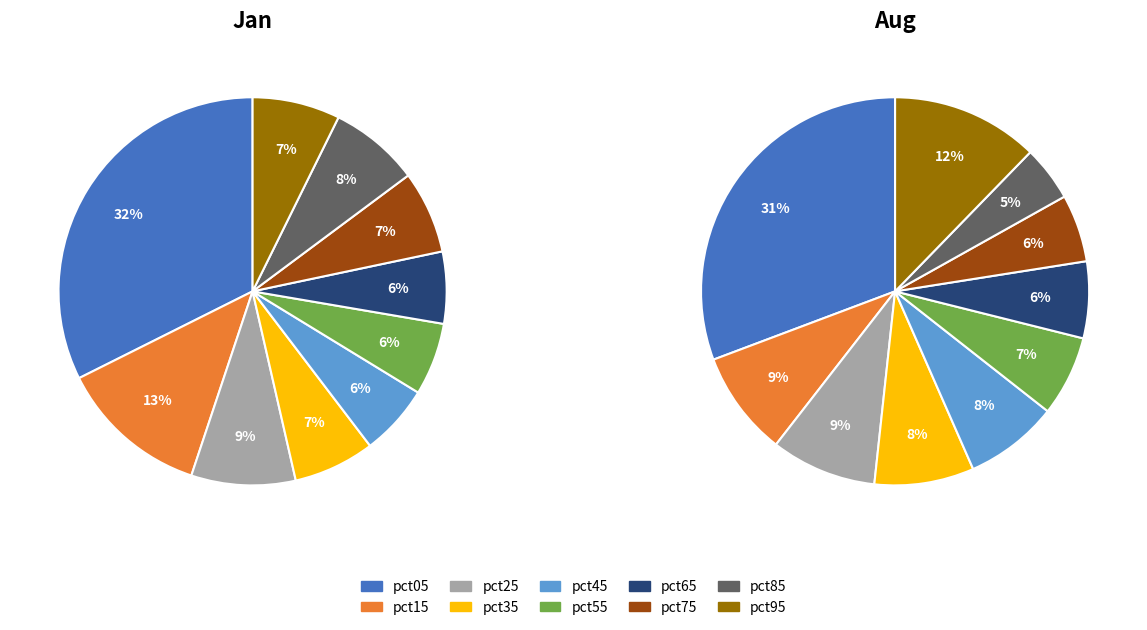

What portion of the pie excludes 3?

93.2%